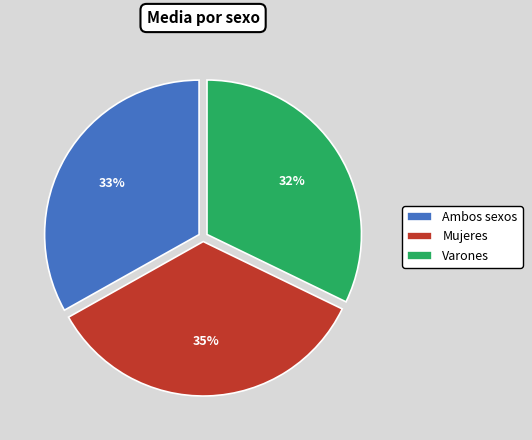

To the nearest percent, what is the average slice percentage?

33%